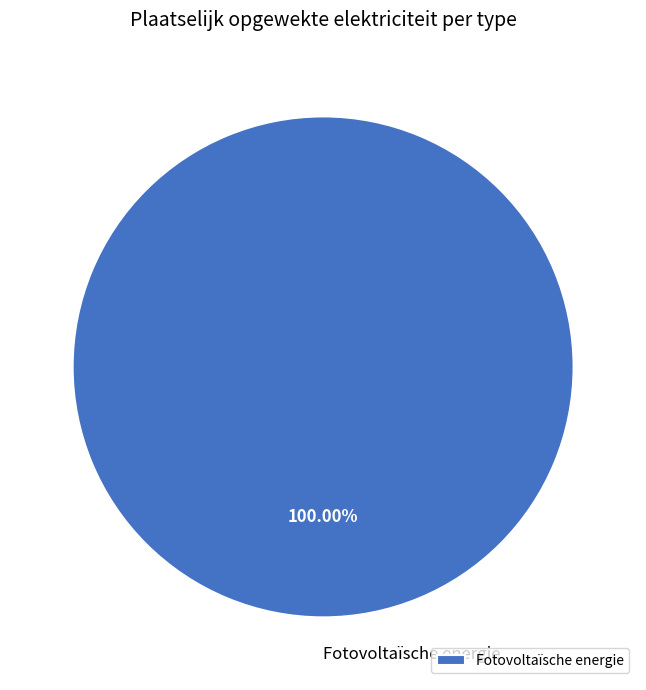

Rank the categories by value from highest to lowest.

Fotovoltaïsche energie